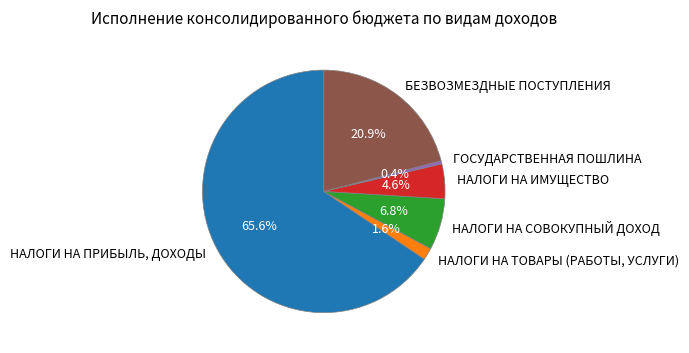

What portion of the pie excludes НАЛОГИ НА ИМУЩЕСТВО?

95.4%